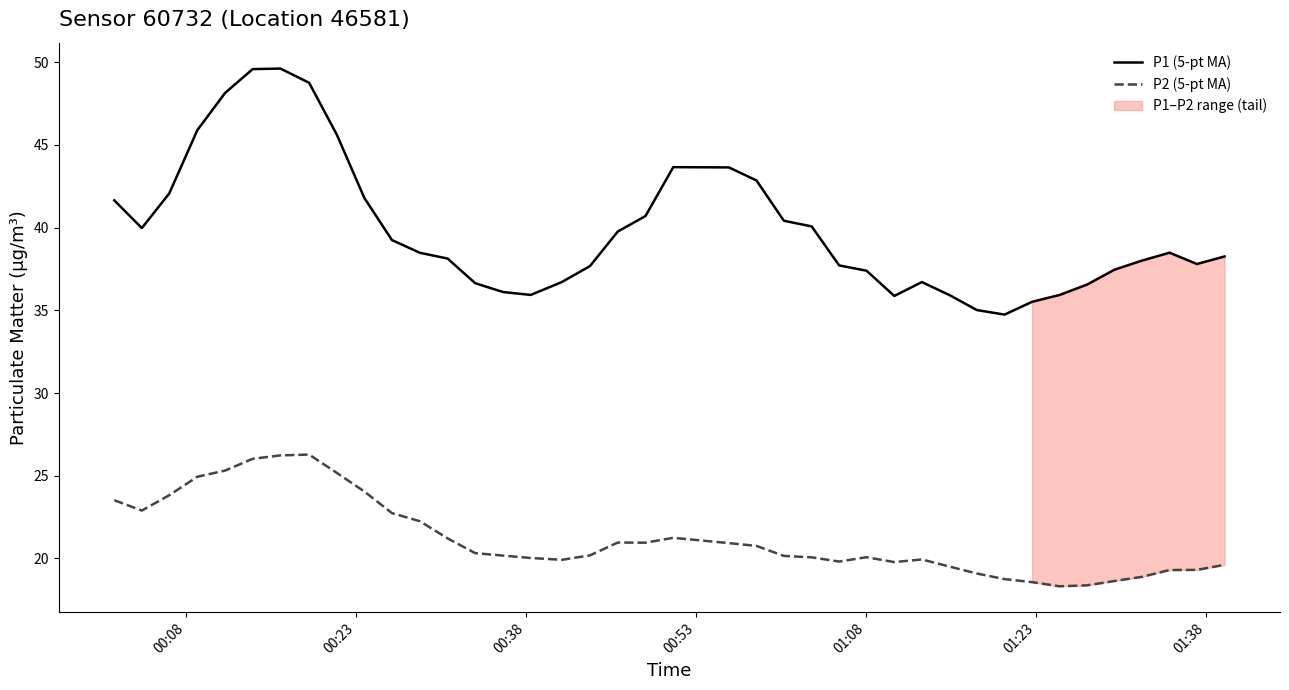

True or false: P2 (5-pt MA) and P1 (5-pt MA) intersect in this chart.

False